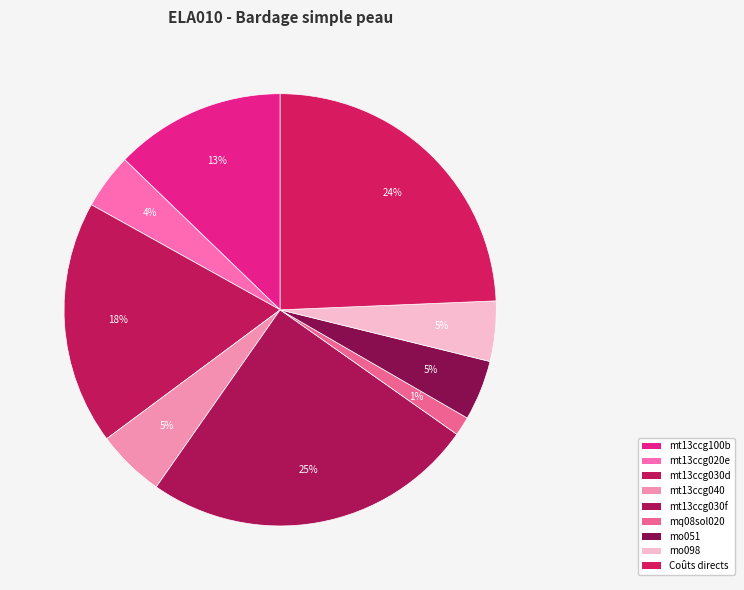

To the nearest percent, what is the average slice percentage?

11%